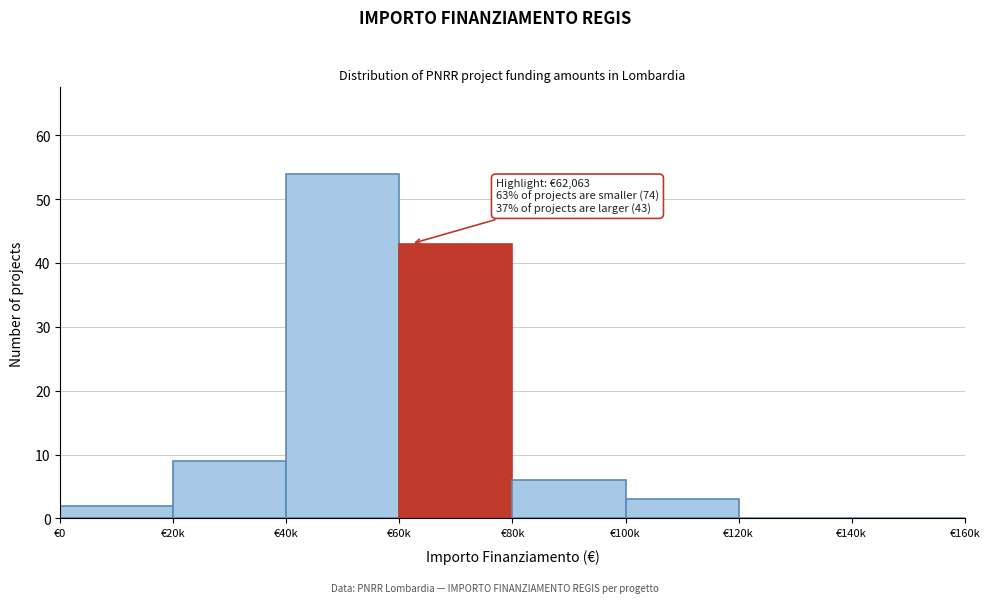

Reading right to left, extract all data points from this chart.

€140k=0	€120k=0	€100k=3	€80k=6	€60k=43	€40k=54	€20k=9	€0=2